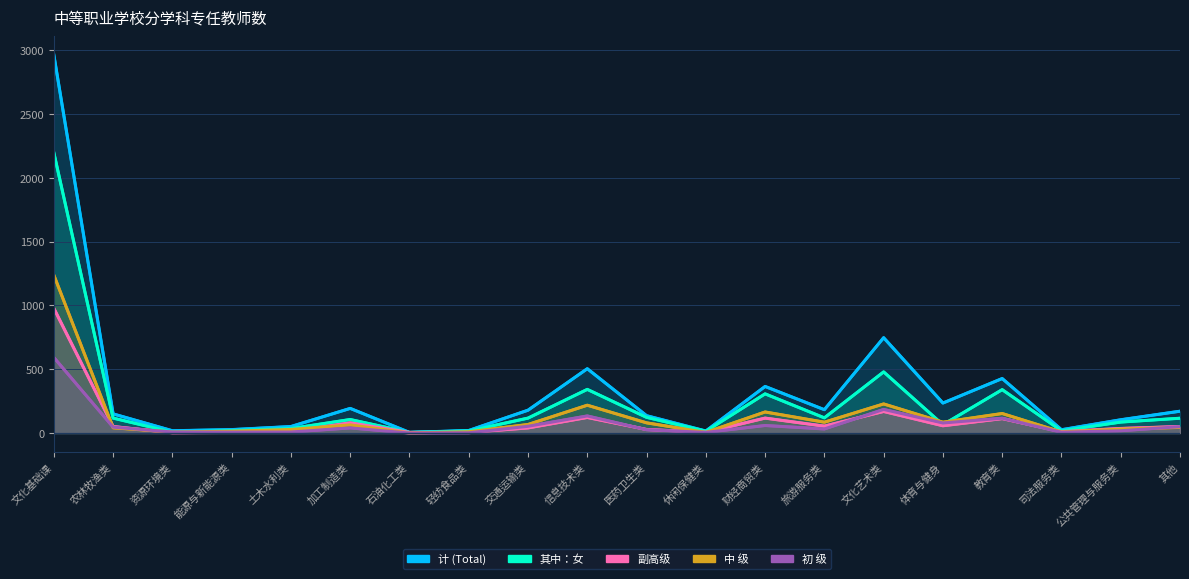

What is the difference between the second highest and minimum values in the 副高级 series?

167